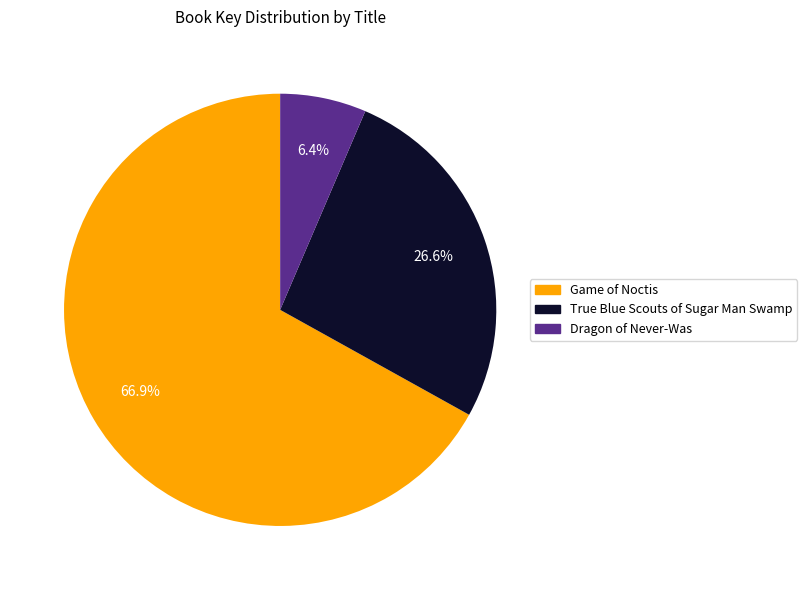

Rank the categories by value from highest to lowest.

Game of Noctis, True Blue Scouts of Sugar Man Swamp, Dragon of Never-Was